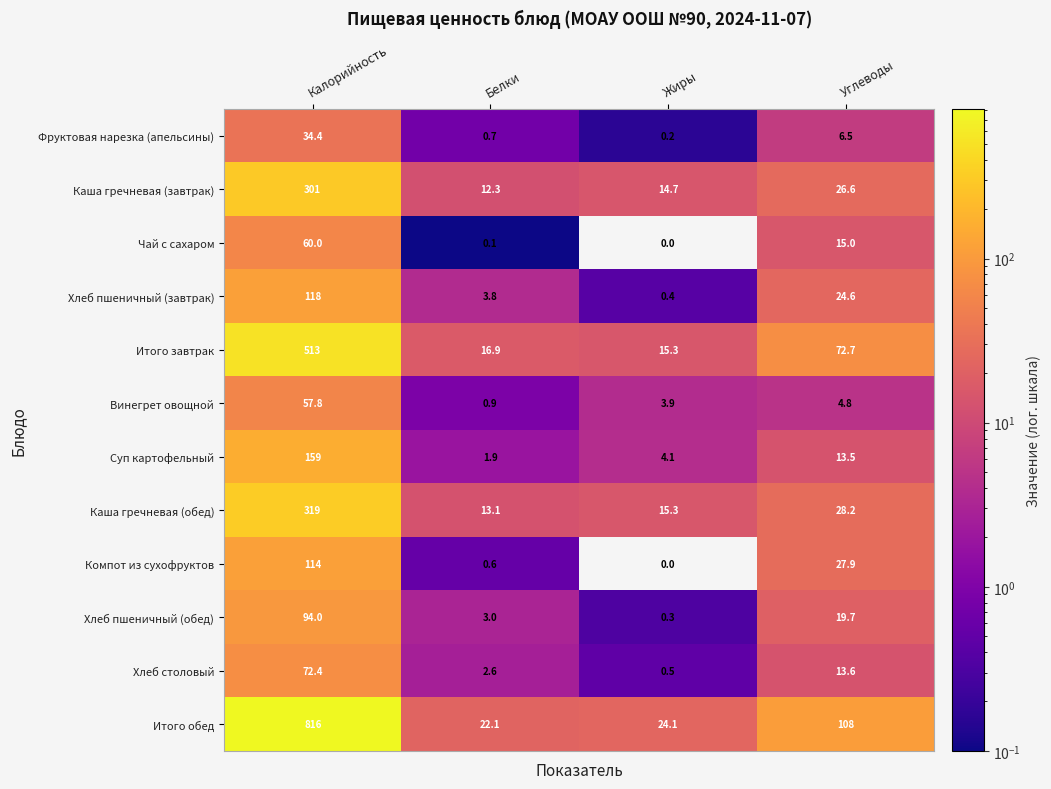

Which series has the largest range (max minus min)?

Итого обед